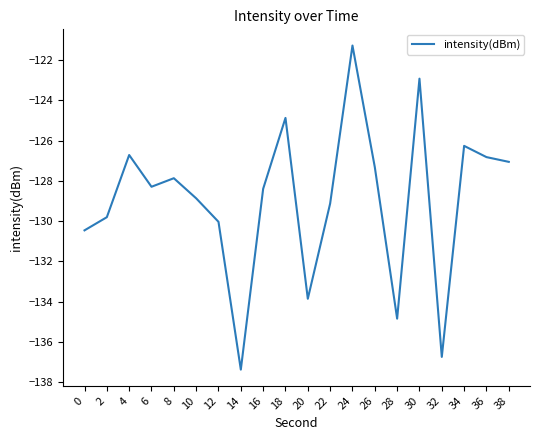

Between 10 and 20, which is larger?

10